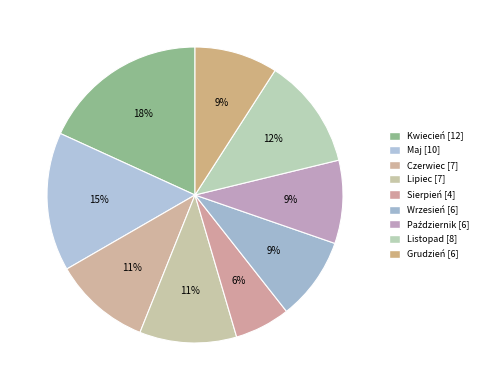

Do Listopad and Grudzień together represent more than half of the pie?

No